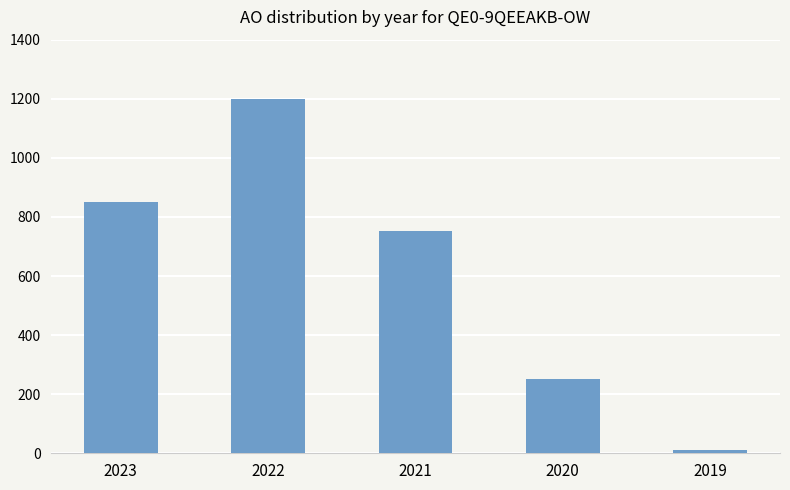

Which category has the lowest value across all series?

2019